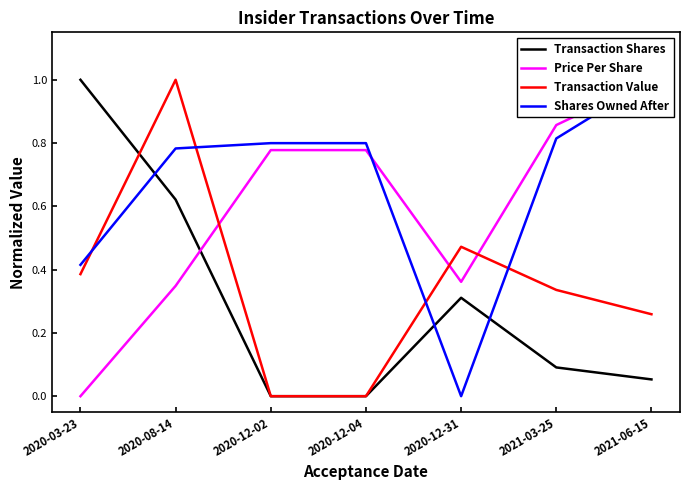

Which series has the largest total across all categories?

Shares Owned After